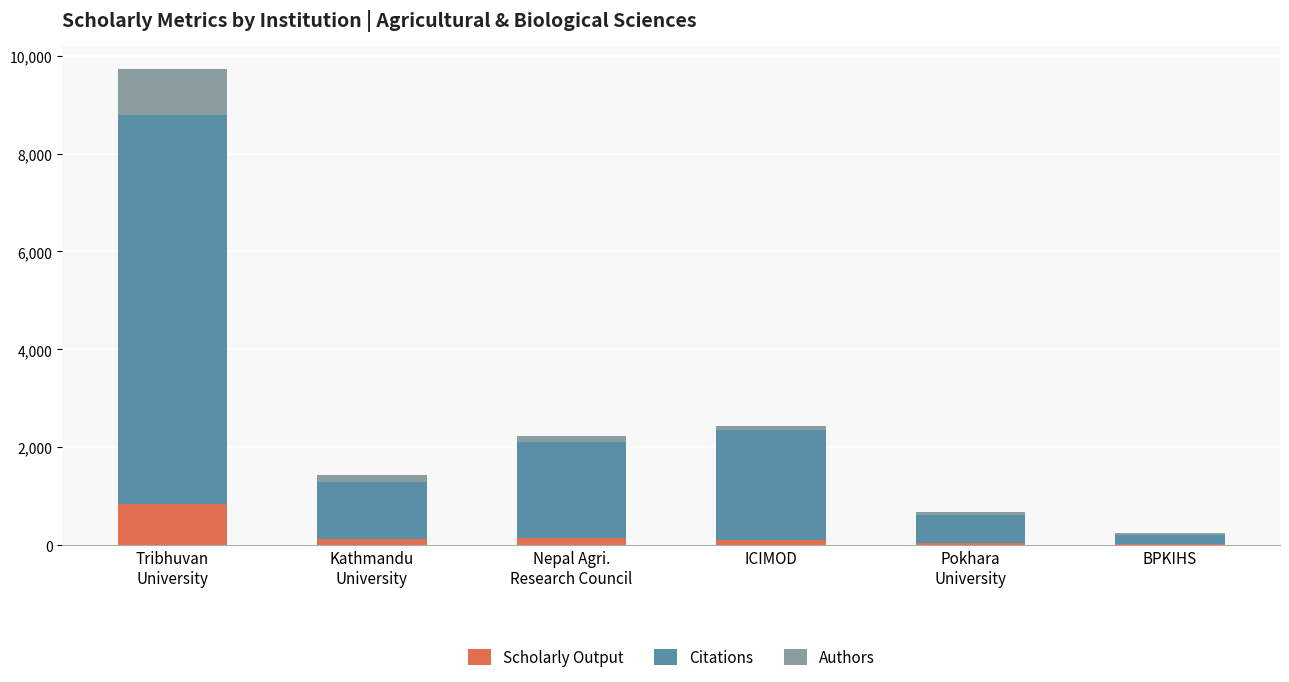

What is the maximum value for Scholarly Output?

835